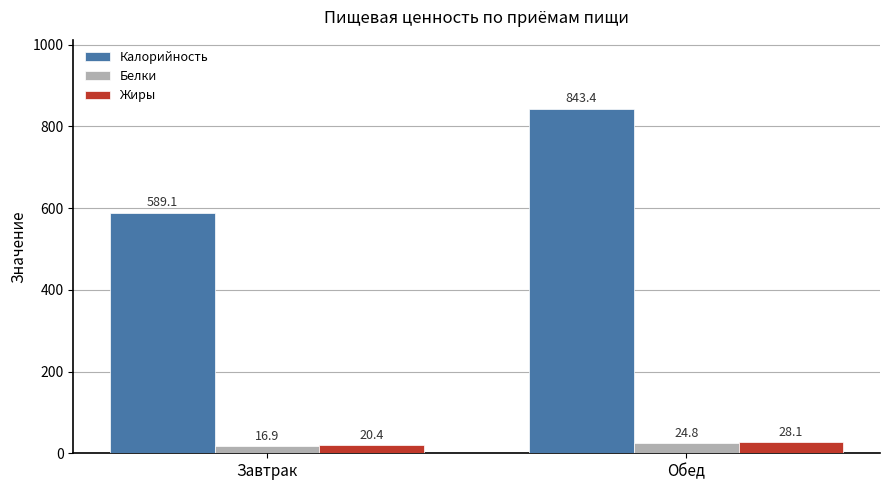

Where is Жиры nearest to the value 24?

Завтрак